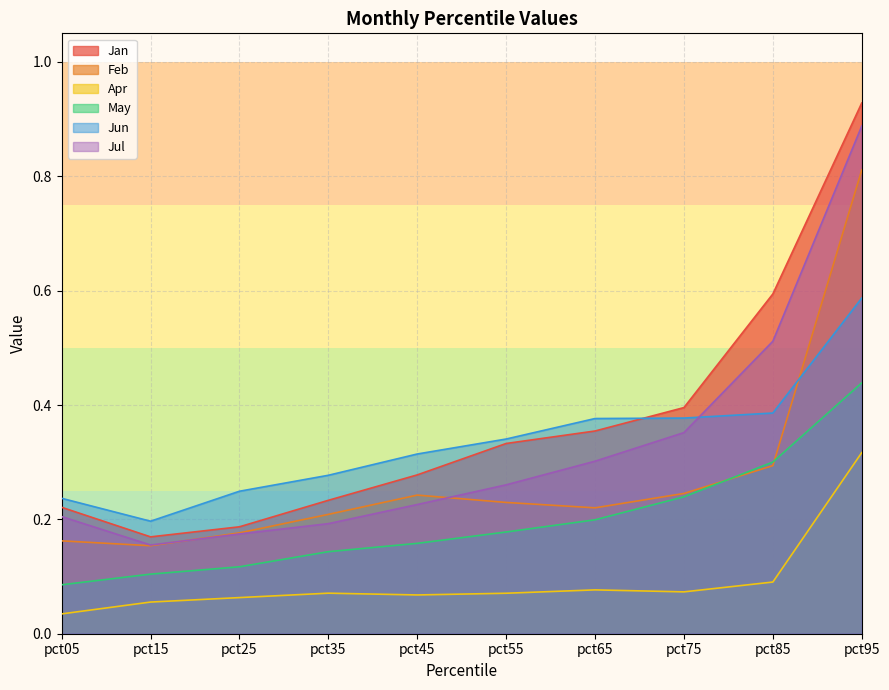

True or false: Jul and Apr cross at least once.

False